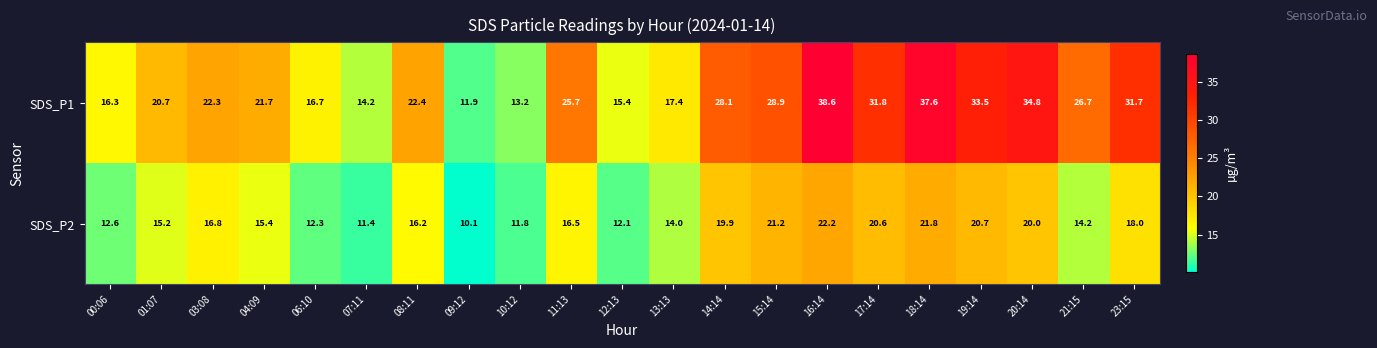

The SDS_P1 series shows 33.4 at 08:11. True or false?

False